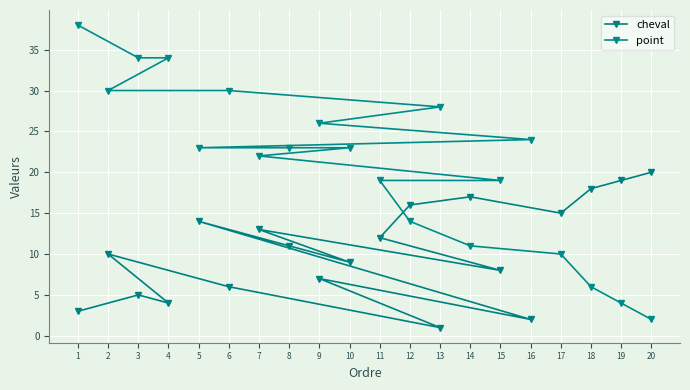

Read the point value at 18.

6